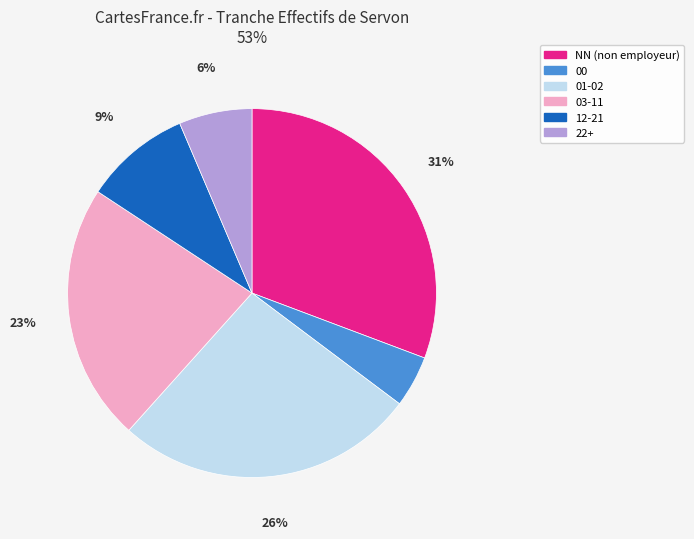

Is there any slice that represents more than half of the pie?

No